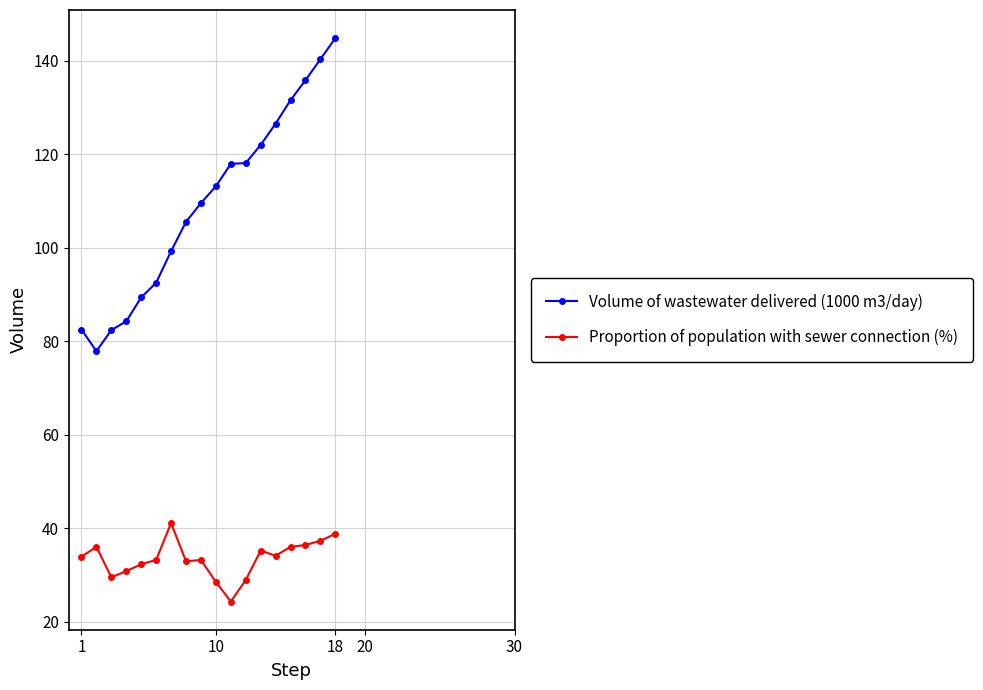

Which series has the largest range (max minus min)?

Volume of wastewater delivered (1000 m3/day)